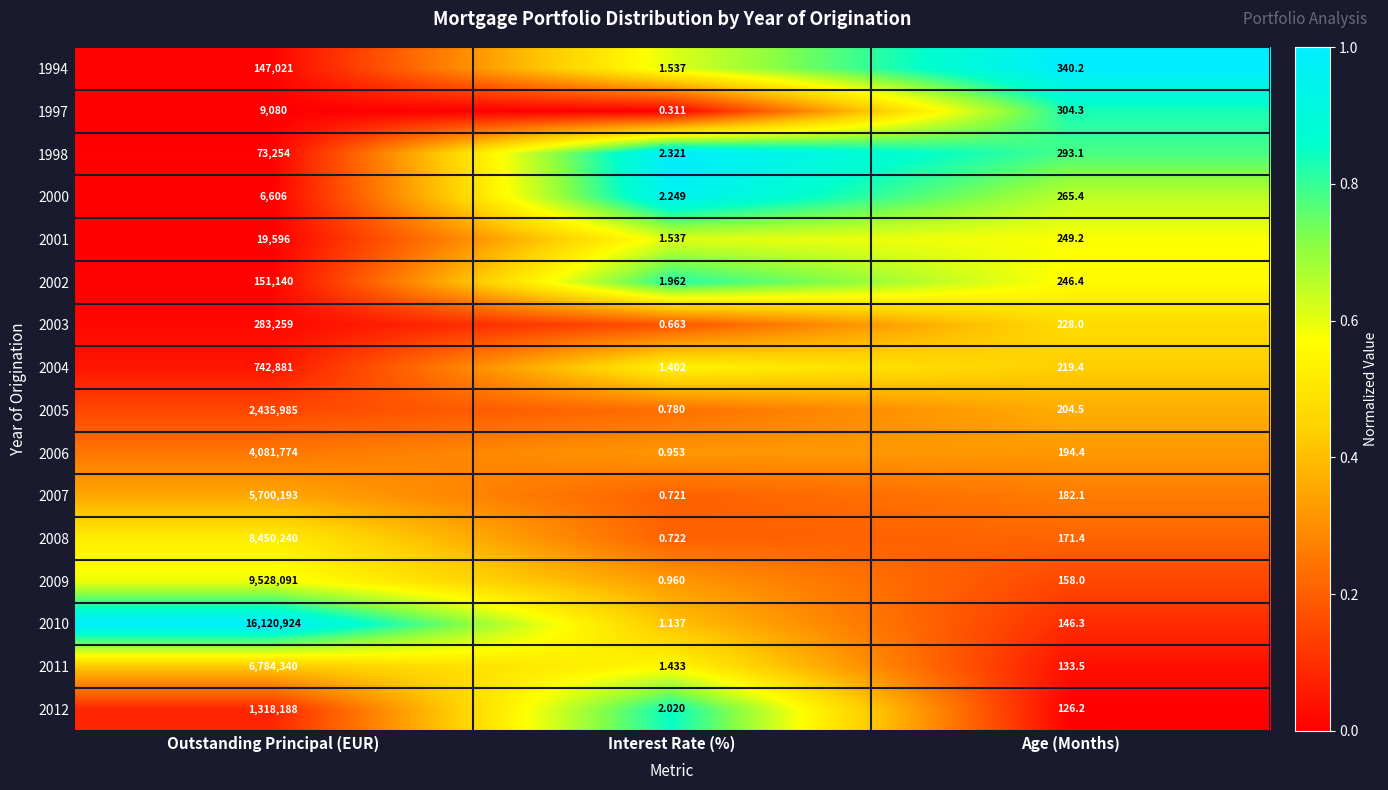

At which category is the sum across all series the highest?

Outstanding Principal (EUR)